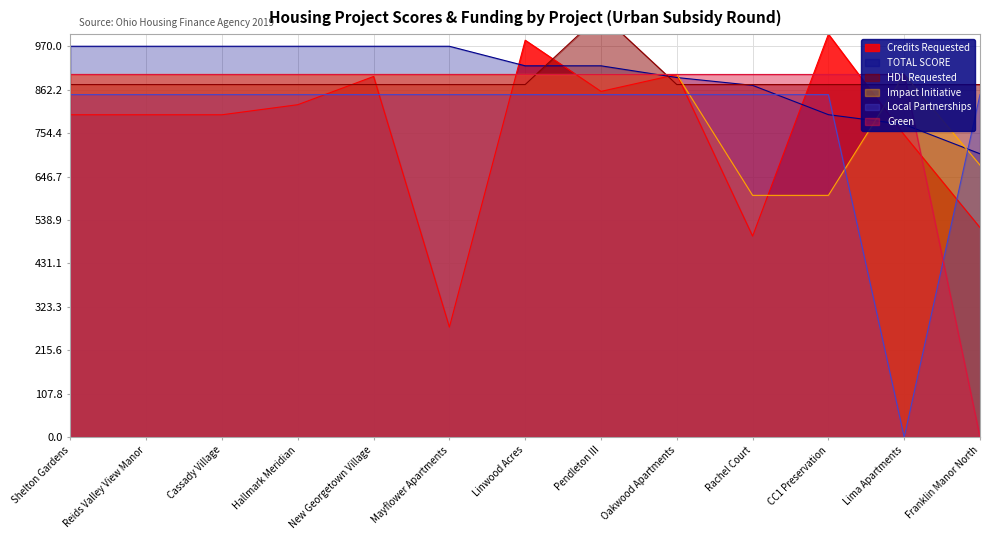

Reading left to right, list all the values displayed in this chart.

Credits Requested: Shelton Gardens=800.0	Reids Valley View Manor=800.0	Cassady Village=800.0	Hallmark Meridian=825.0	New Georgetown Village=895.0	Mayflower Apartments=273.0	Linwood Acres=985.0	Pendleton III=858.0	Oakwood Apartments=900.0	Rachel Court=498.8	CC1 Preservation=1000.0	Lima Apartments=750.0	Franklin Manor North=520.0
TOTAL SCORE: Shelton Gardens=970.0	Reids Valley View Manor=970.0	Cassady Village=970.0	Hallmark Meridian=970.0	New Georgetown Village=970.0	Mayflower Apartments=970.0	Linwood Acres=921.5	Pendleton III=921.5	Oakwood Apartments=892.4	Rachel Court=873.0	CC1 Preservation=800.2	Lima Apartments=776.0	Franklin Manor North=703.2
HDL Requested: Shelton Gardens=875.0	Reids Valley View Manor=875.0	Cassady Village=875.0	Hallmark Meridian=875.0	New Georgetown Village=875.0	Mayflower Apartments=875.0	Linwood Acres=875.0	Pendleton III=1050.0	Oakwood Apartments=875.0	Rachel Court=875.0	CC1 Preservation=875.0	Lima Apartments=875.0	Franklin Manor North=875.0
Impact Initiative: Shelton Gardens=900.0	Reids Valley View Manor=900.0	Cassady Village=900.0	Hallmark Meridian=900.0	New Georgetown Village=900.0	Mayflower Apartments=900.0	Linwood Acres=900.0	Pendleton III=900.0	Oakwood Apartments=900.0	Rachel Court=600.0	CC1 Preservation=600.0	Lima Apartments=900.0	Franklin Manor North=675.0
Local Partnerships: Shelton Gardens=850.0	Reids Valley View Manor=850.0	Cassady Village=850.0	Hallmark Meridian=850.0	New Georgetown Village=850.0	Mayflower Apartments=850.0	Linwood Acres=850.0	Pendleton III=850.0	Oakwood Apartments=850.0	Rachel Court=850.0	CC1 Preservation=850.0	Lima Apartments=0.0	Franklin Manor North=850.0
Green: Shelton Gardens=900.0	Reids Valley View Manor=900.0	Cassady Village=900.0	Hallmark Meridian=900.0	New Georgetown Village=900.0	Mayflower Apartments=900.0	Linwood Acres=900.0	Pendleton III=900.0	Oakwood Apartments=900.0	Rachel Court=900.0	CC1 Preservation=900.0	Lima Apartments=900.0	Franklin Manor North=0.0